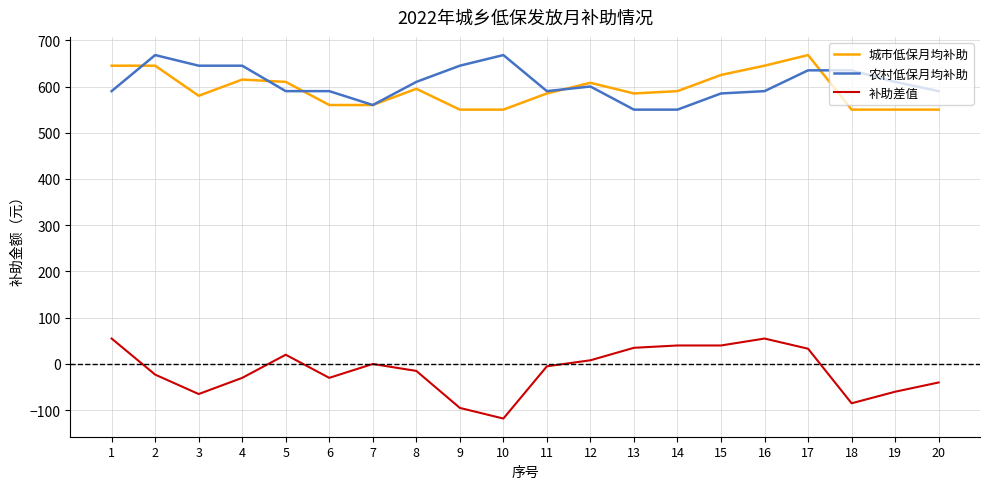

The value of 农村低保月均补助 at 11 is 350. True or false?

False